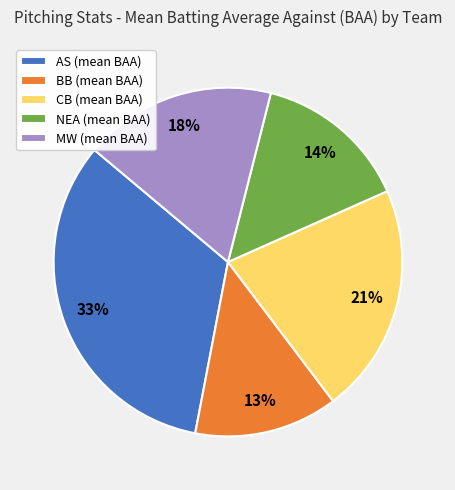

To the nearest percent, what is the average slice percentage?

20%